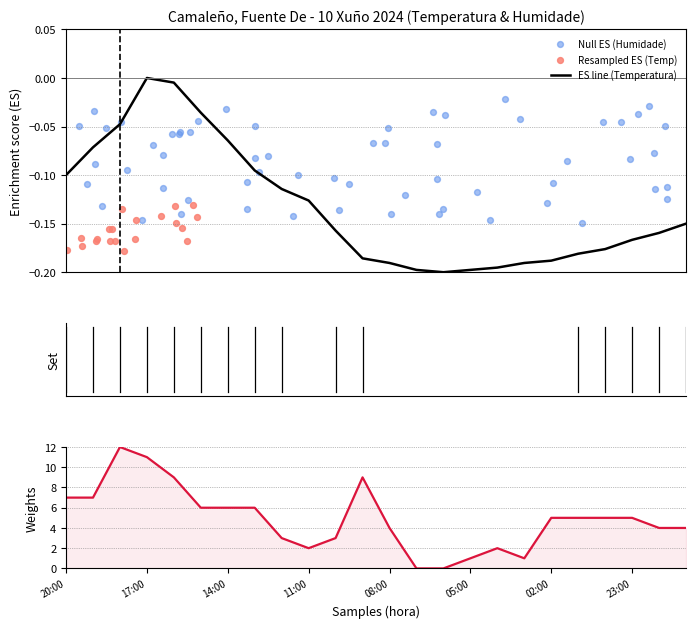

At which category is the sum across all series the highest?

18:00